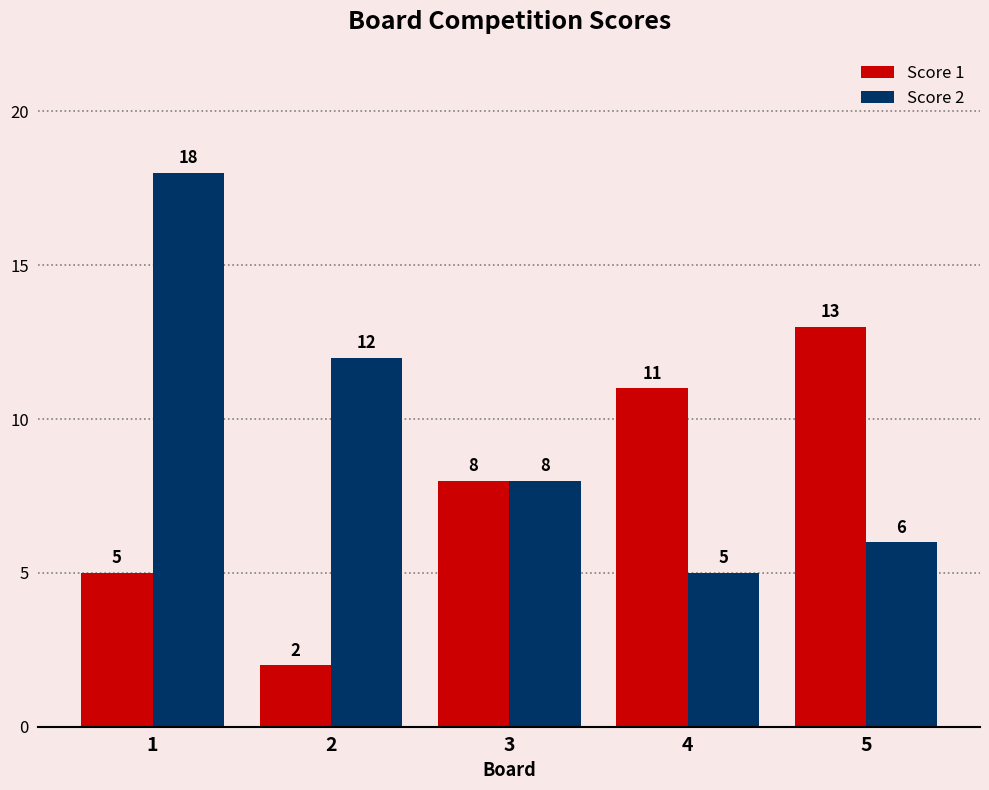

Which series has the widest spread of values?

Score 2